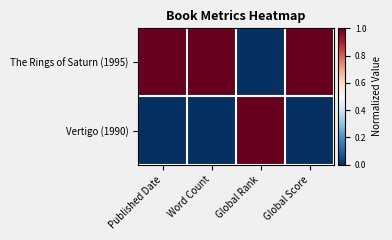

Reading right to left, transcribe all the data shown in this chart.

The Rings of Saturn (1995): Global Score=1	Global Rank=0	Word Count=1	Published Date=1
Vertigo (1990): Global Score=0	Global Rank=1	Word Count=0	Published Date=0